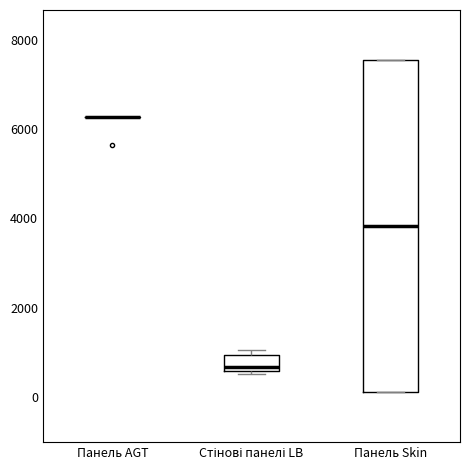

Where does the median line of the box for Панель Skin sit on the y-axis? The values are not printed on the chart, so give them approximately, as read against the axis.

3800